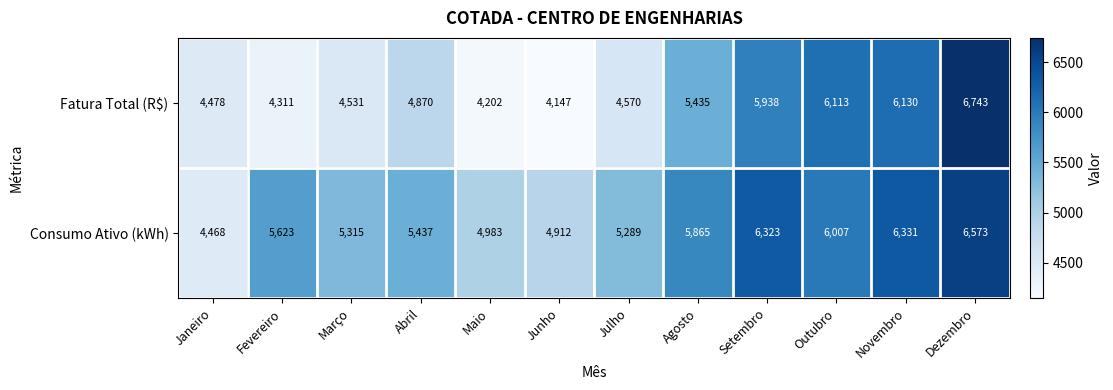

What is the difference between the Consumo Ativo (kWh) values at Agosto and Abril?

428